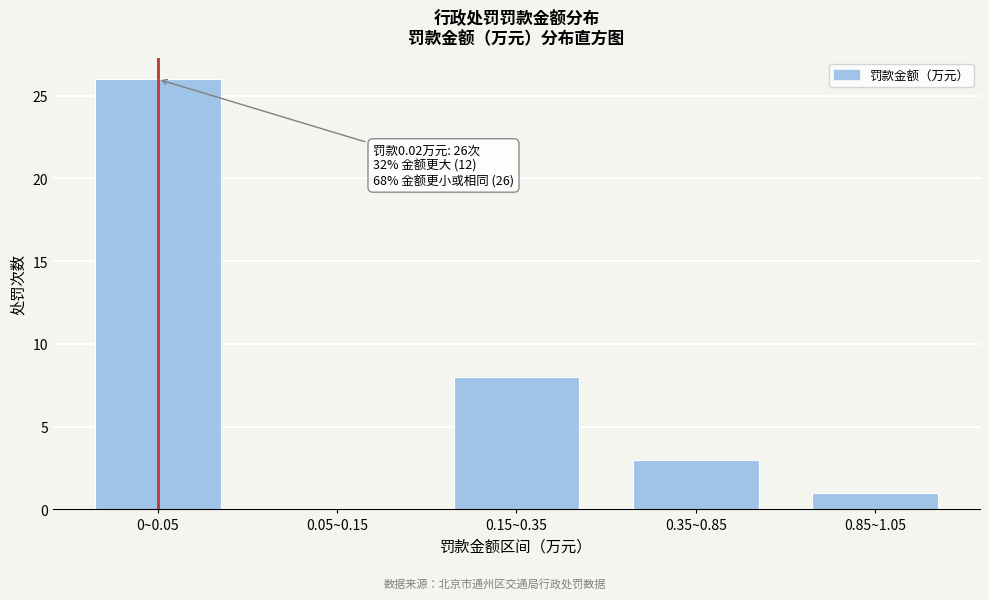

Reading left to right, extract all data points from this chart.

0~0.05=26	0.05~0.15=0	0.15~0.35=8	0.35~0.85=3	0.85~1.05=1